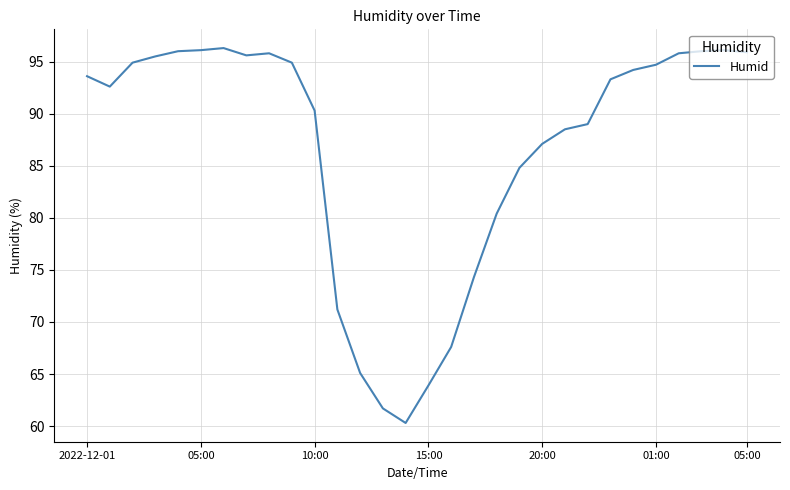

What is the minimum value shown in the chart?

60.3